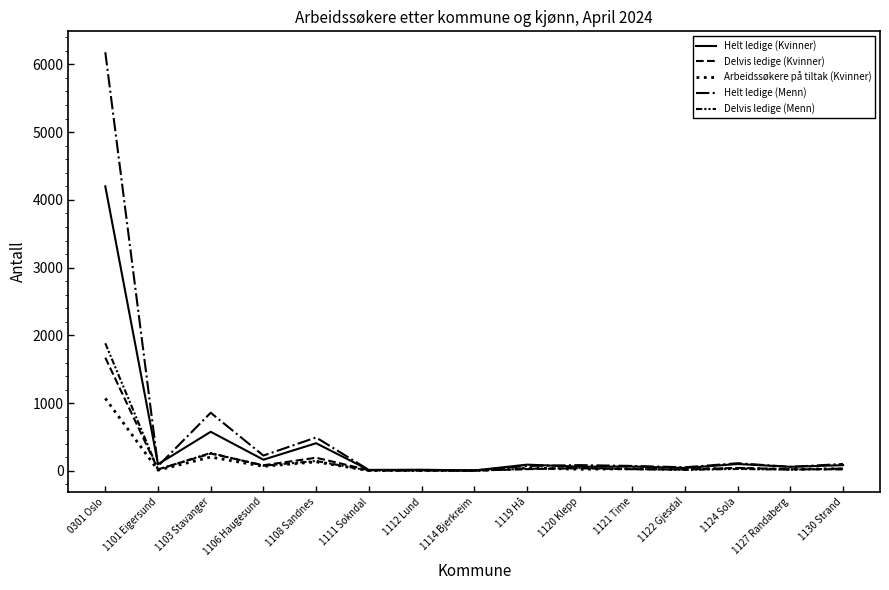

At 1120 Klepp, list the series in order from largest to smallest.

Helt ledige (Menn), Helt ledige (Kvinner), Delvis ledige (Menn), Delvis ledige (Kvinner), Arbeidssøkere på tiltak (Kvinner)